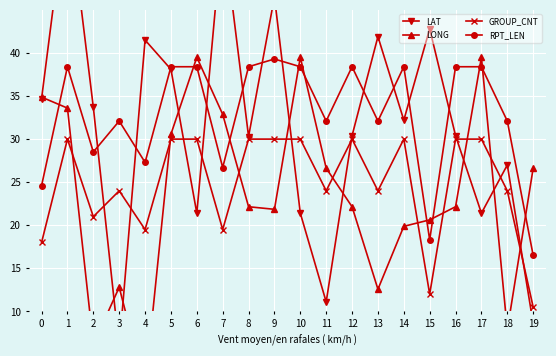

What is the sum of all RPT_LEN values?

655.2